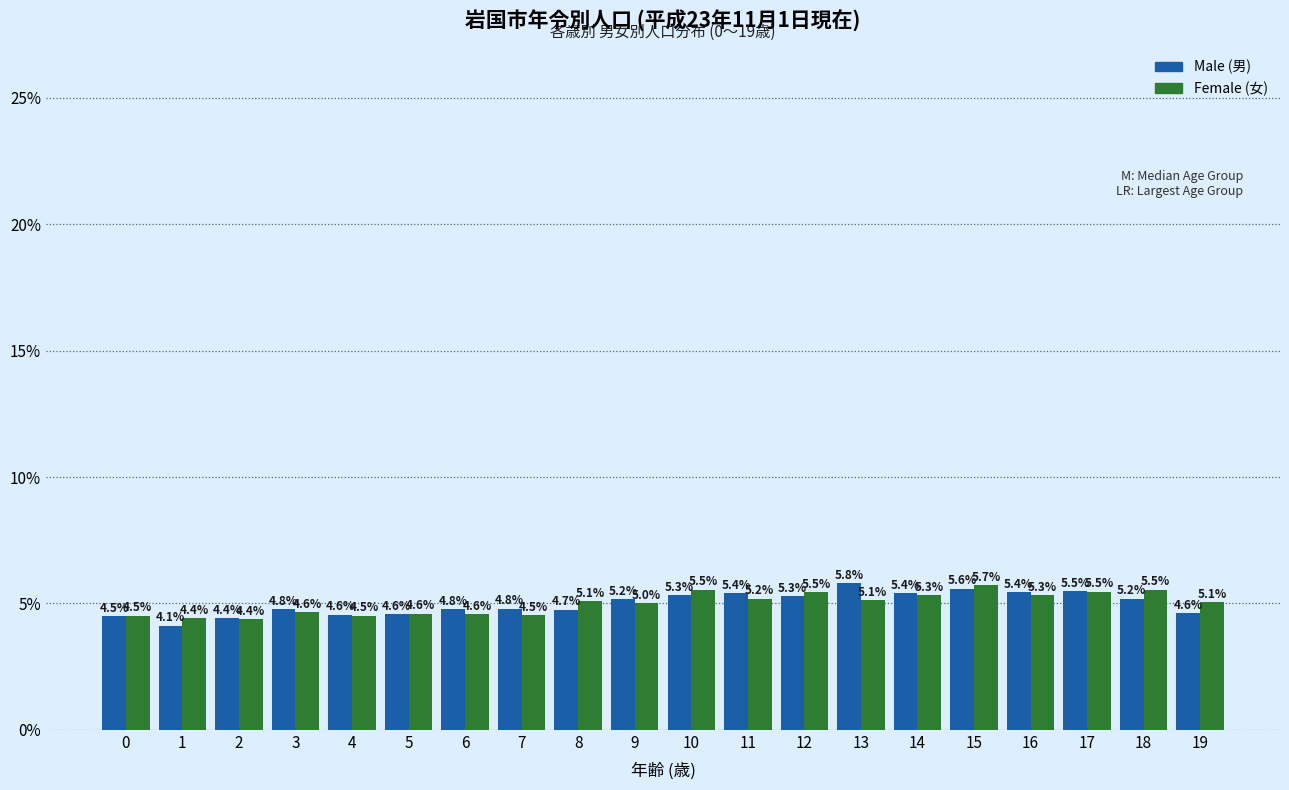

Reading left to right, list all the values displayed in this chart.

Male: 0=4.5	1=4.1	2=4.4	3=4.8	4=4.6	5=4.6	6=4.8	7=4.8	8=4.7	9=5.2	10=5.3	11=5.4	12=5.3	13=5.8	14=5.4	15=5.6	16=5.4	17=5.5	18=5.2	19=4.6
Female: 0=4.5	1=4.4	2=4.4	3=4.6	4=4.5	5=4.6	6=4.6	7=4.5	8=5.1	9=5.0	10=5.5	11=5.2	12=5.5	13=5.1	14=5.3	15=5.7	16=5.3	17=5.5	18=5.5	19=5.1